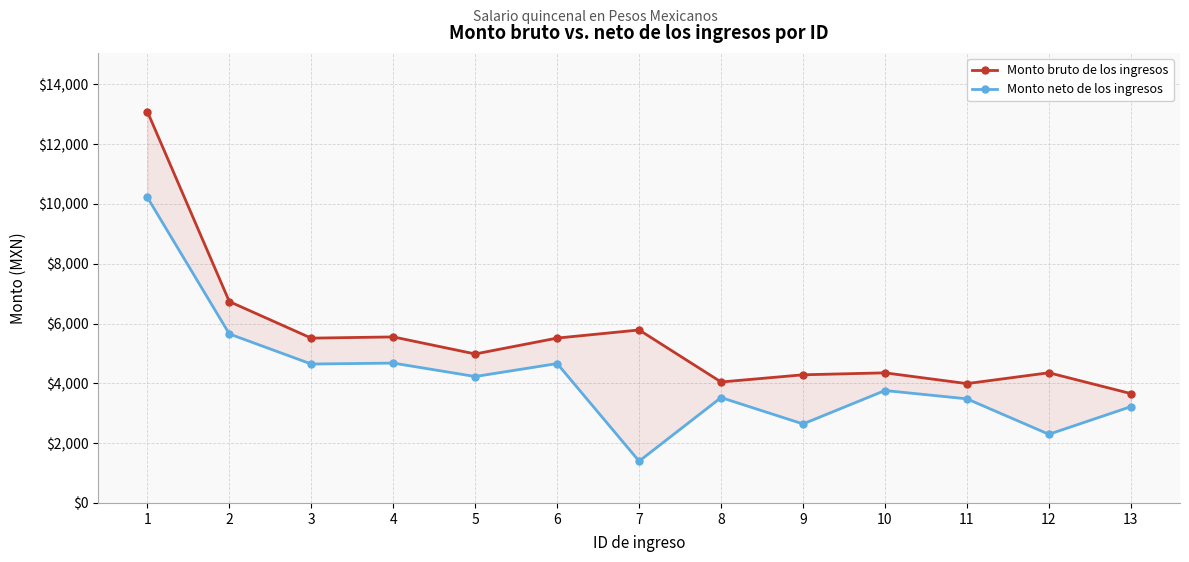

True or false: Monto neto de los ingresos and Monto bruto de los ingresos cross at least once.

False